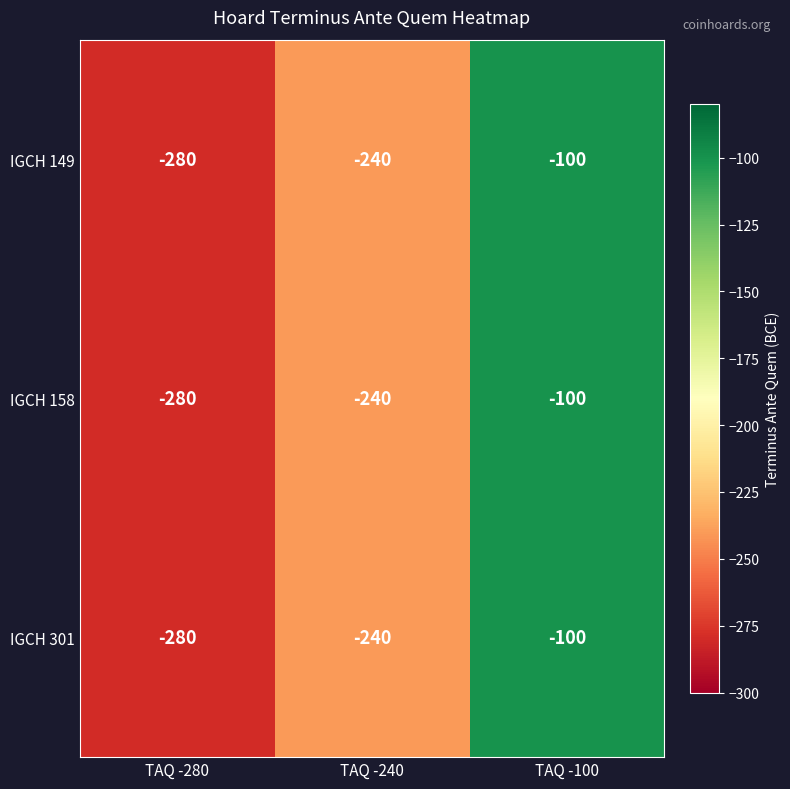

At which category is the sum across all series the highest?

TAQ -100